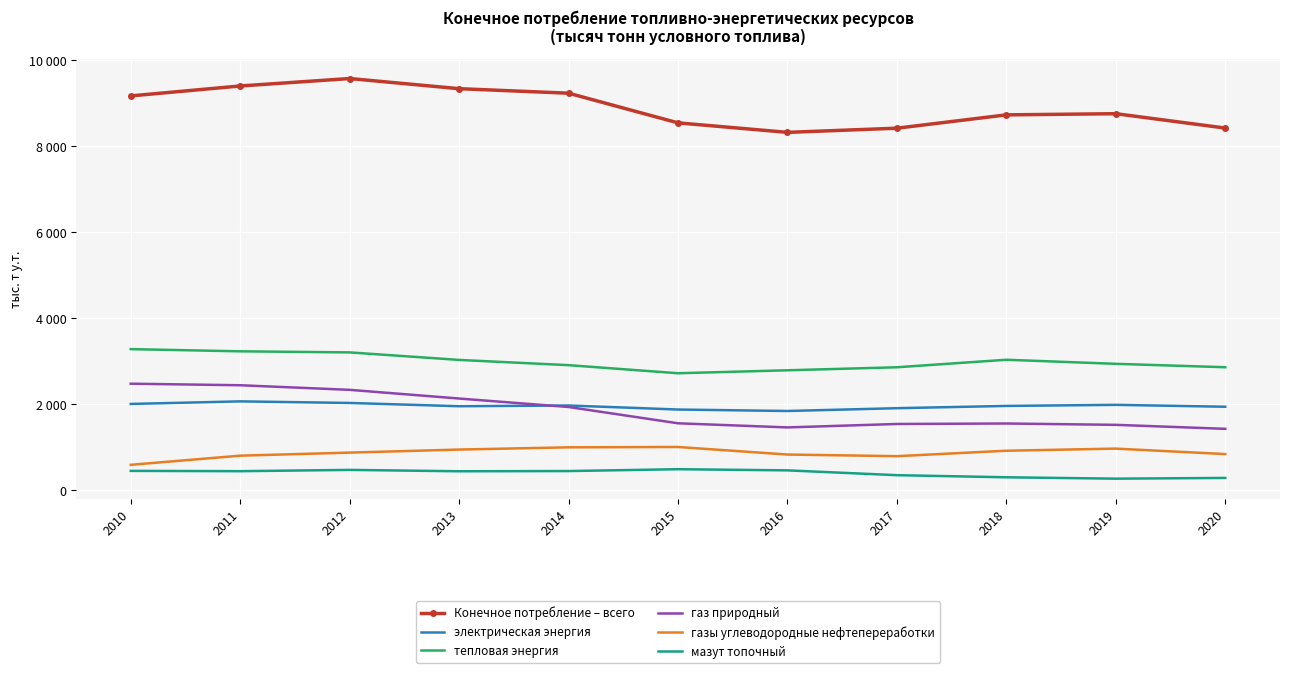

Is it true that мазут топочный equals 354 at 2017?

True